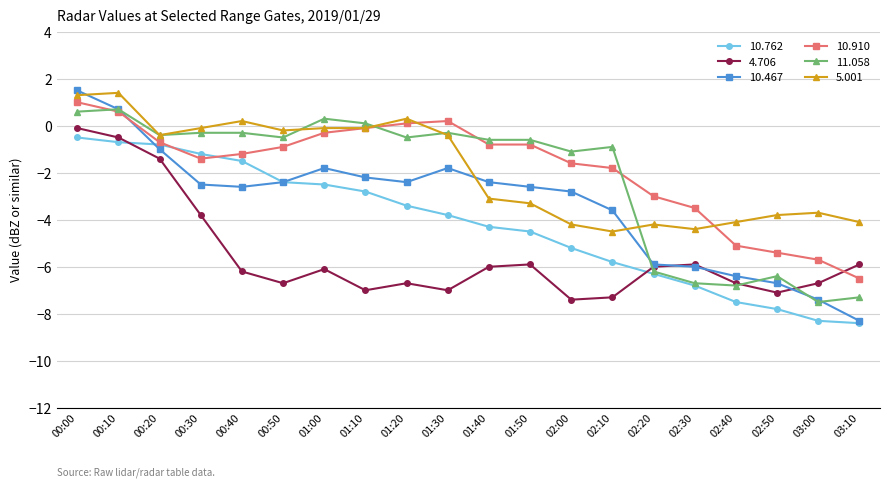

What position from the left is 00:10?

2